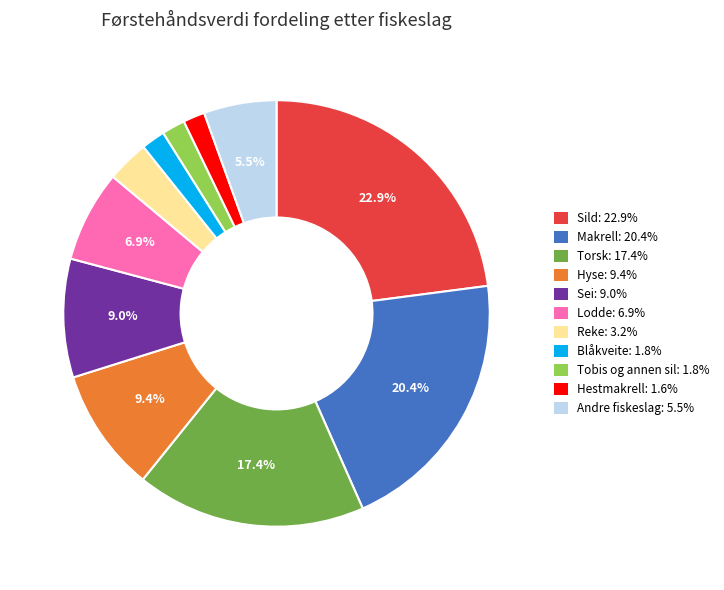

What portion of the pie excludes Makrell: 20.4%?

79.6%